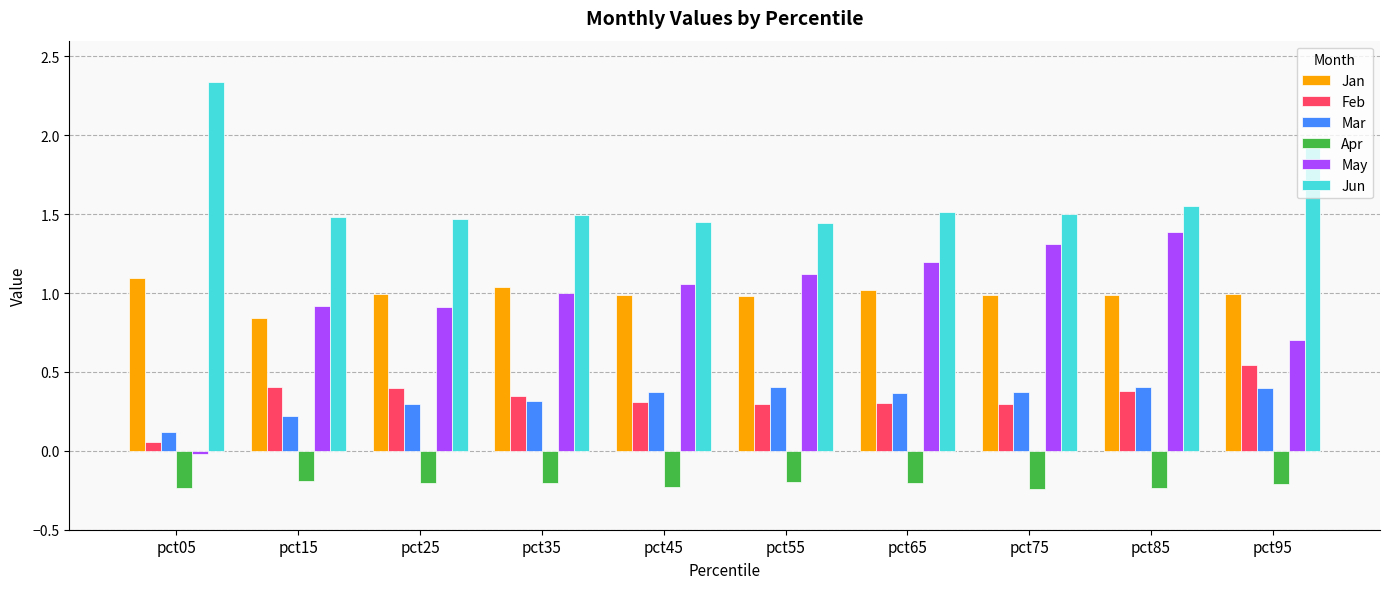

What are all the series names shown in the legend?

Jan, Feb, Mar, Apr, May, Jun